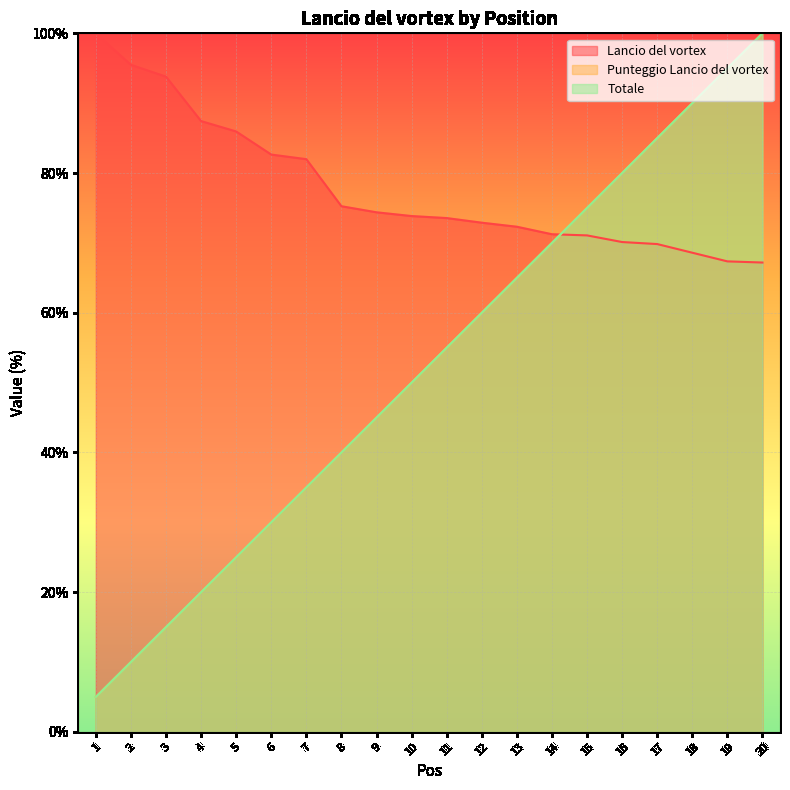

What is the sum of all Totale values?

1050.0